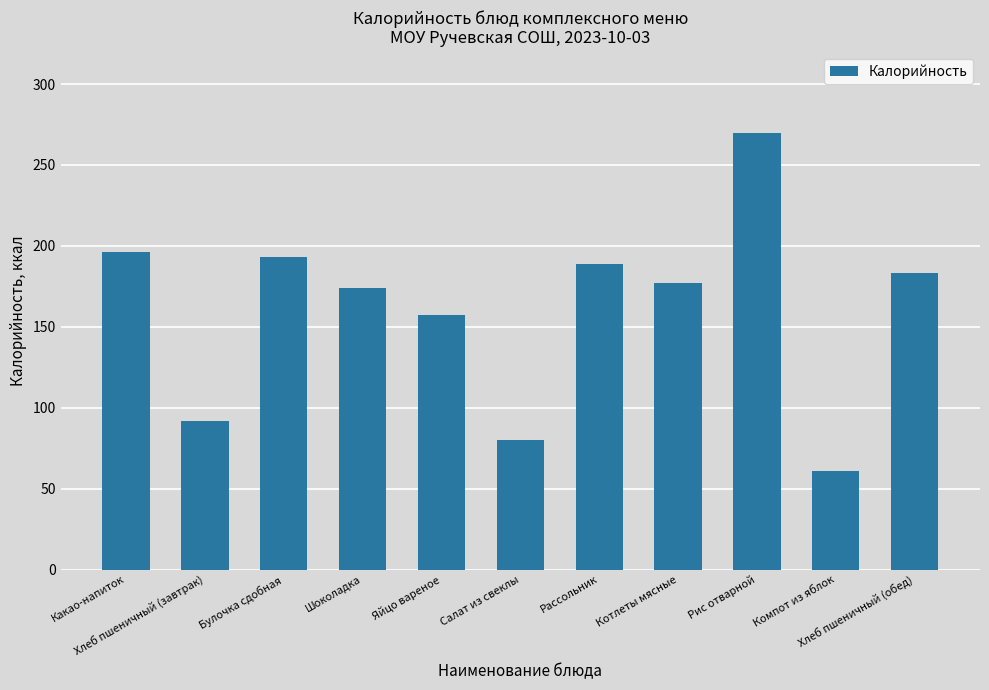

What is the label of the 9th bar from the right?

Булочка сдобная